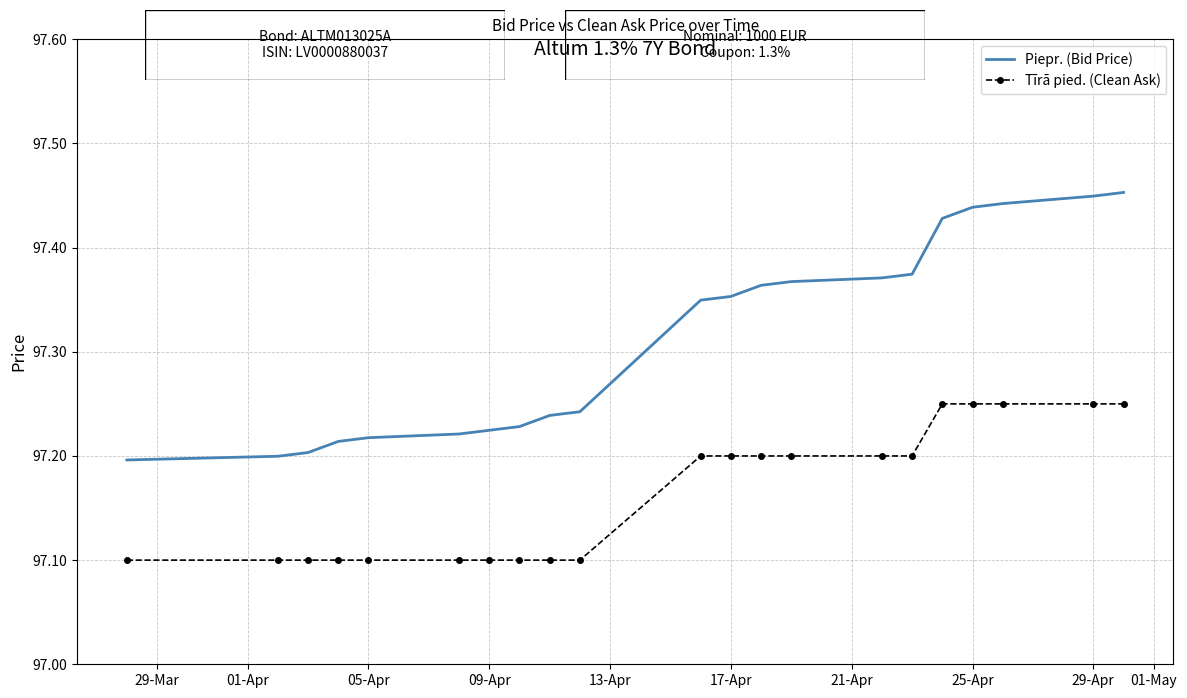

Which series has the largest total across all categories?

Piepr. (Bid Price)